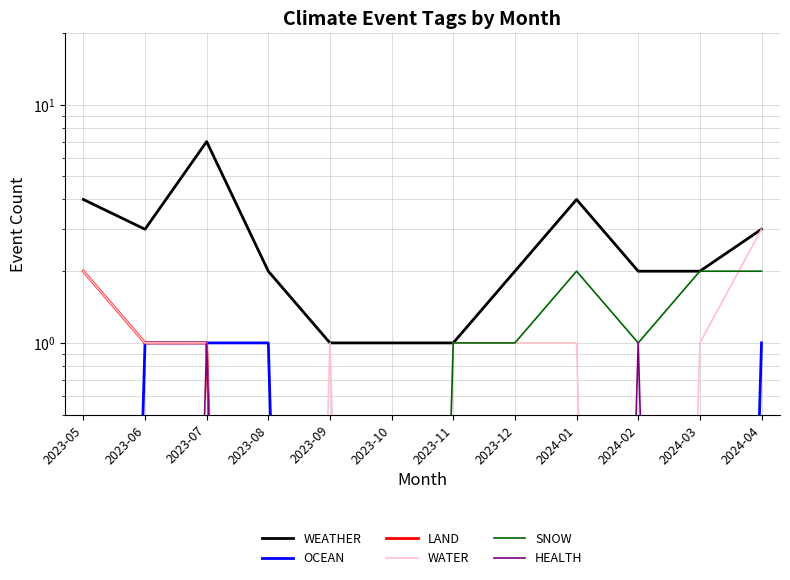

What is the label of the 10th point from the left?

2024-02